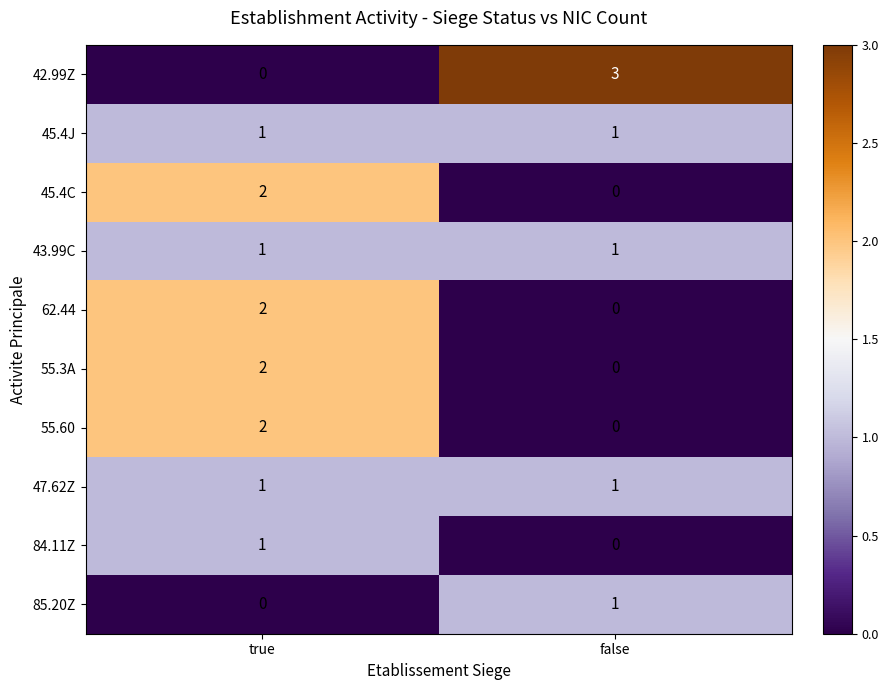

What is the approximate value of 42.99Z at false?

3